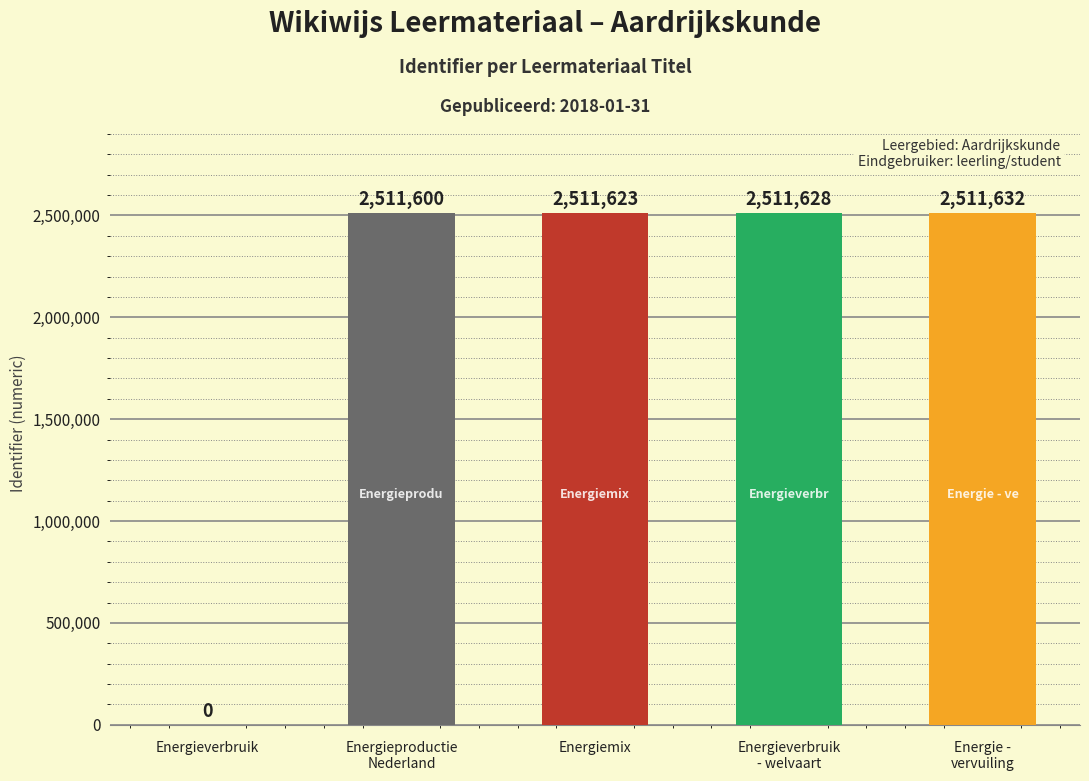

Where is the data nearest to the value 1255816?

Energieproductie
Nederland